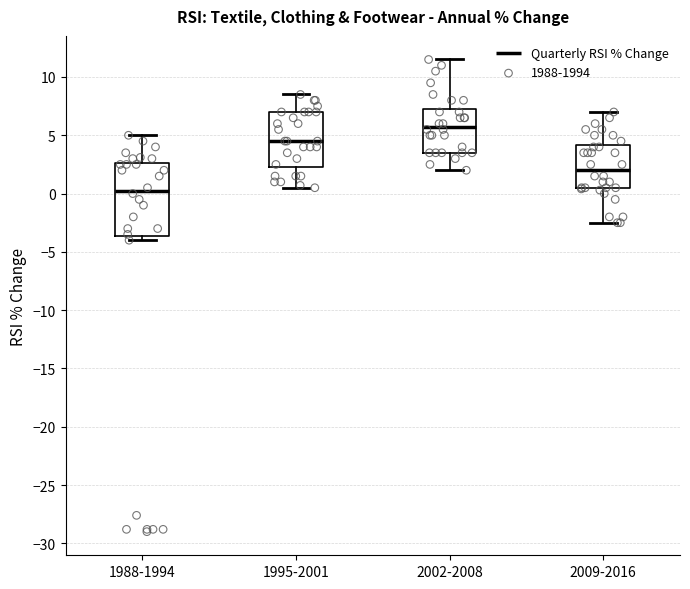

Reading left to right, read every box against the y-axis: the position of its median line, the range the box covers, and the ends of its whiskers. The values are not printed on the chart, so give them approximately, as read against the axis.

1988-1994: median 0.5, box -3.5 to 2.5, whiskers -4.0 to 5.0
1995-2001: median 4.5, box 2.5 to 7.0, whiskers 0.5 to 8.5
2002-2008: median 6.0, box 3.5 to 7.5, whiskers 2.0 to 11.5
2009-2016: median 2.0, box 0.5 to 4.0, whiskers -2.5 to 7.0